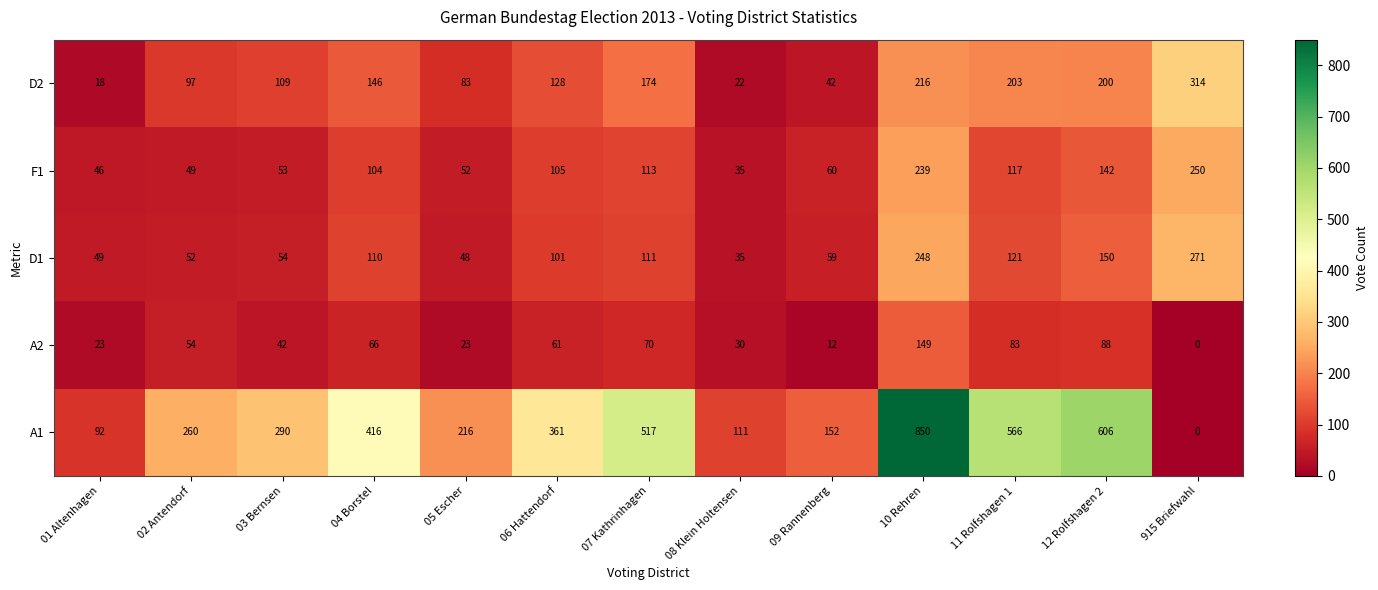

What is the difference between the F1 values at 01 Altenhagen and 06 Hattendorf?

59